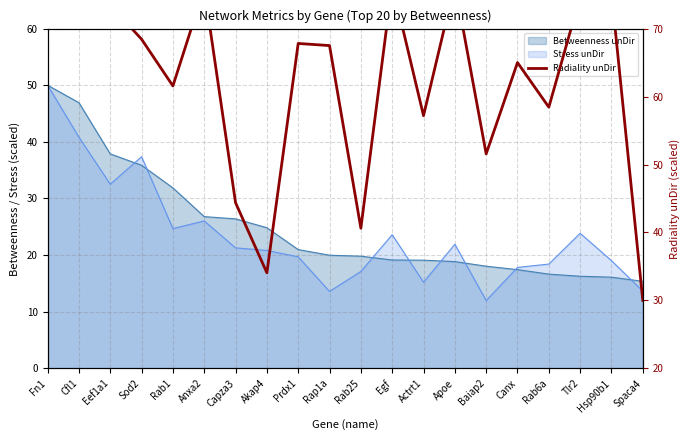

What is the average value?

63.8